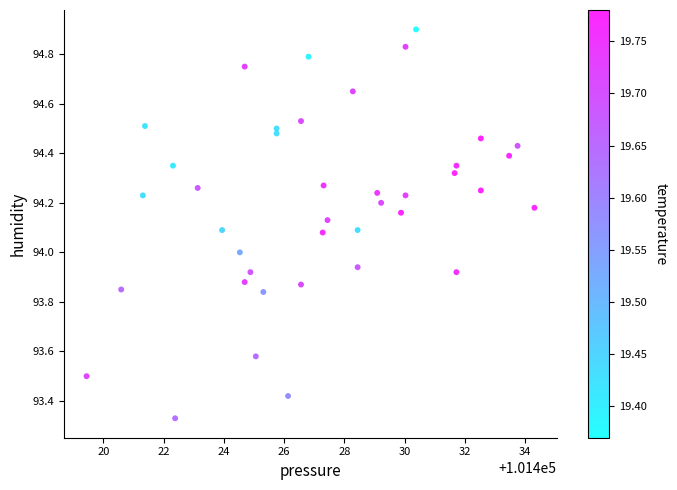

What is the range of X values (max minus min)?

14.9